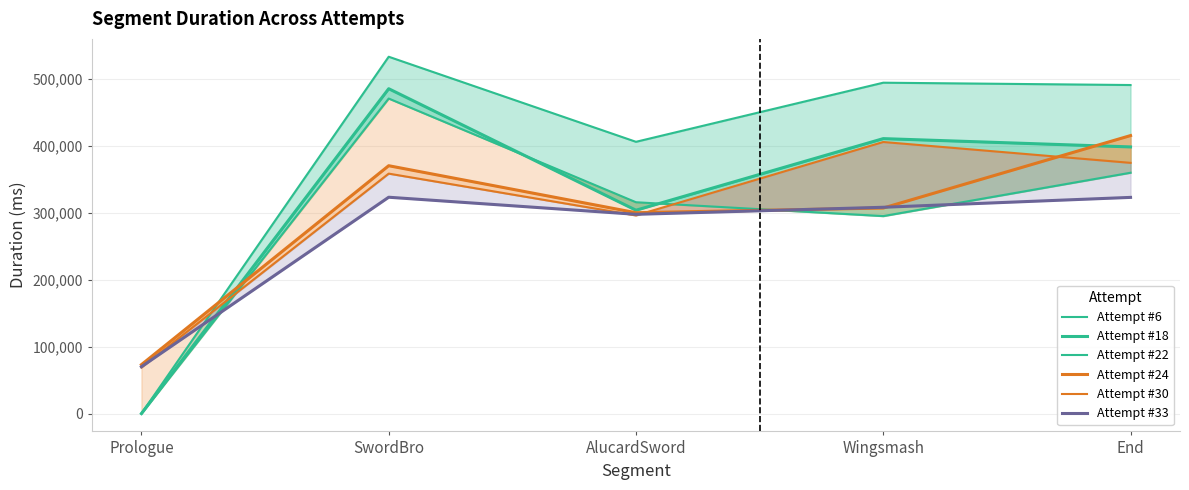

What is the average value of the Attempt #24 series?

293067